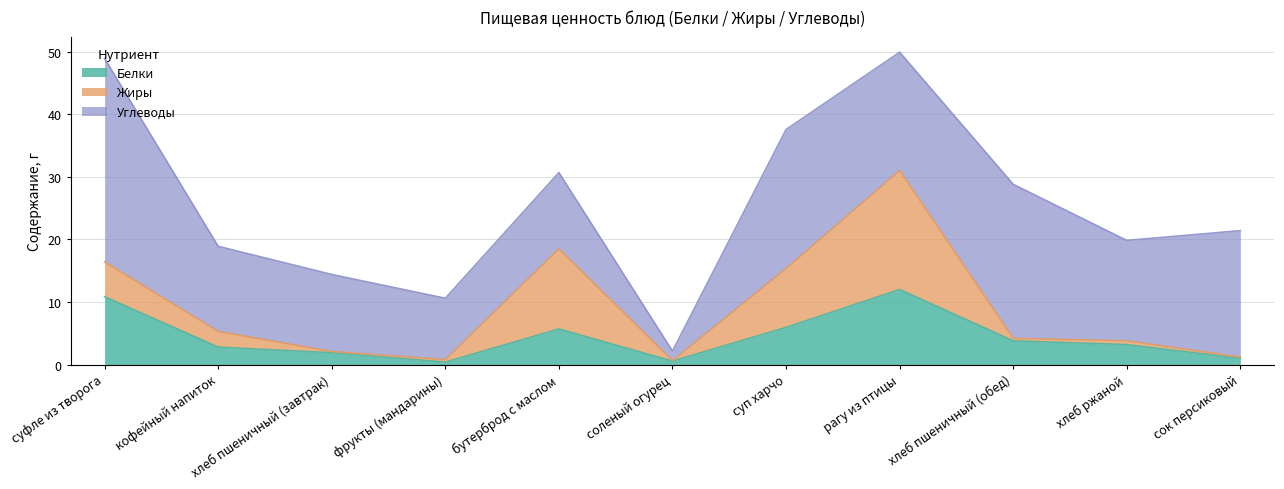

What are all the series names shown in the legend?

Белки, Жиры, Углеводы